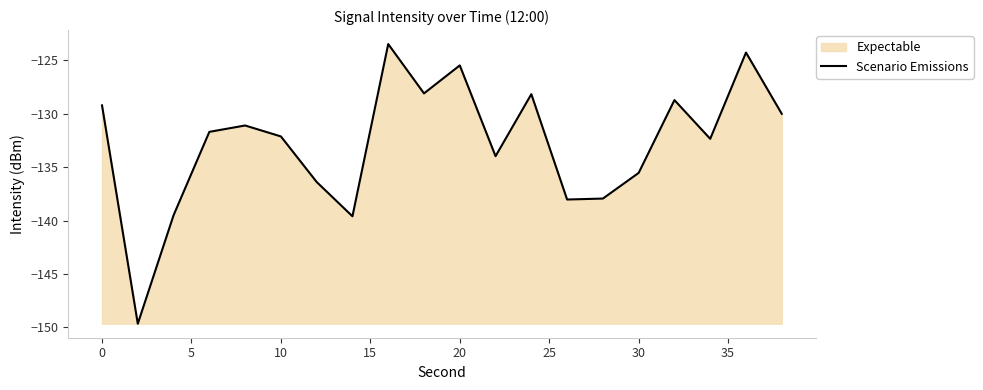

What is the change in value from 0 to 10?

-2.9